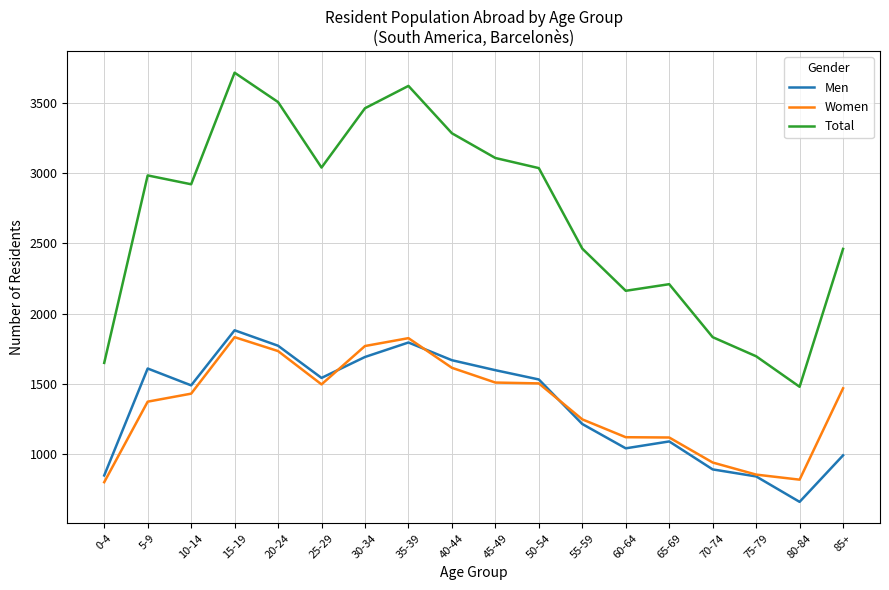

Which category has the lowest value in the Total series?

80-84